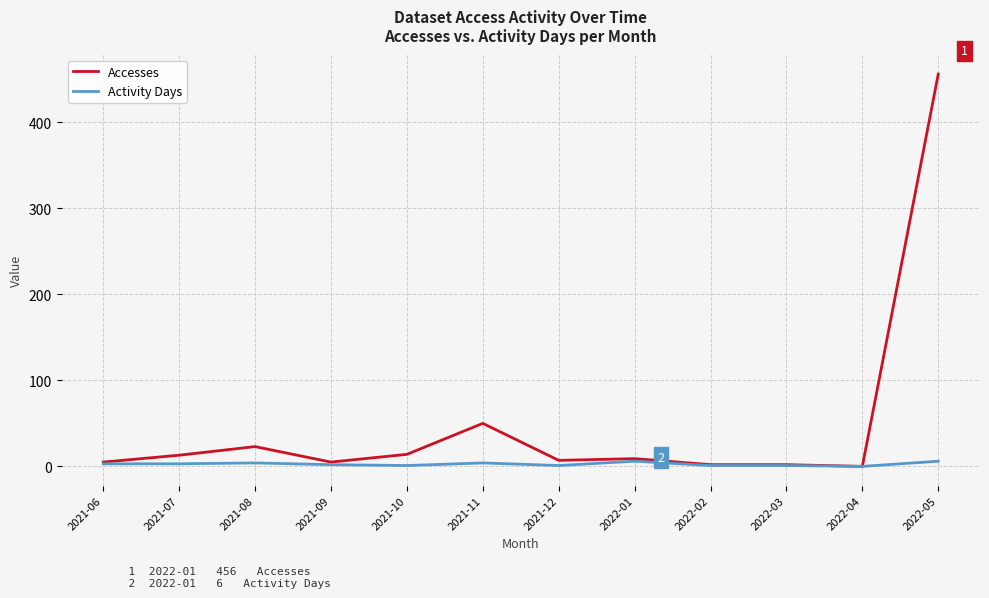

Which series has the widest spread of values?

Accesses